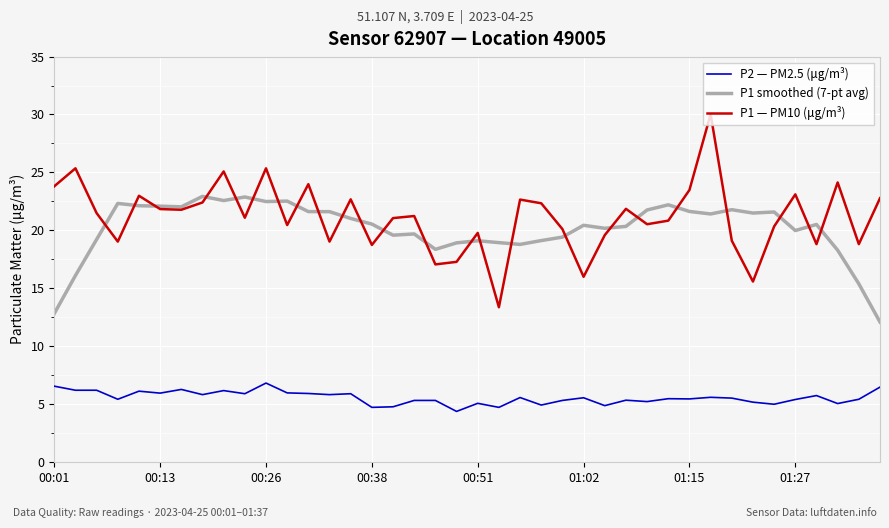

What is the lowest value of the P1 smoothed (7-pt avg) series?

12.1